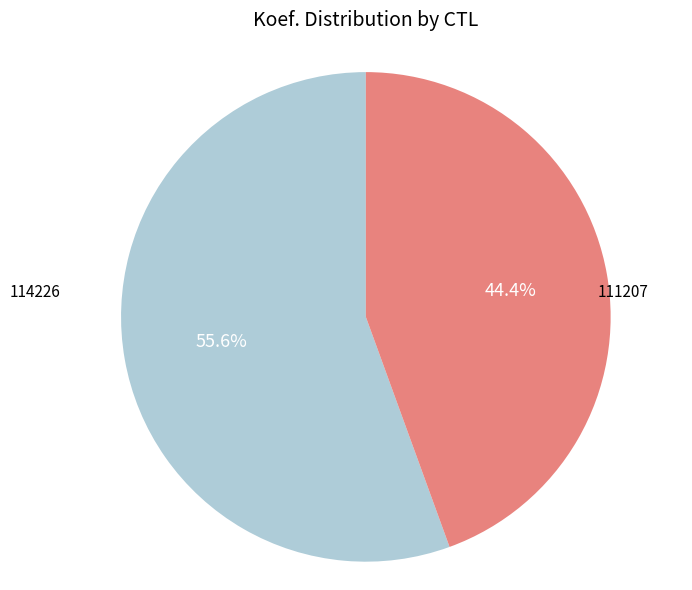

Which has a higher value, 114226 or 111207?

114226